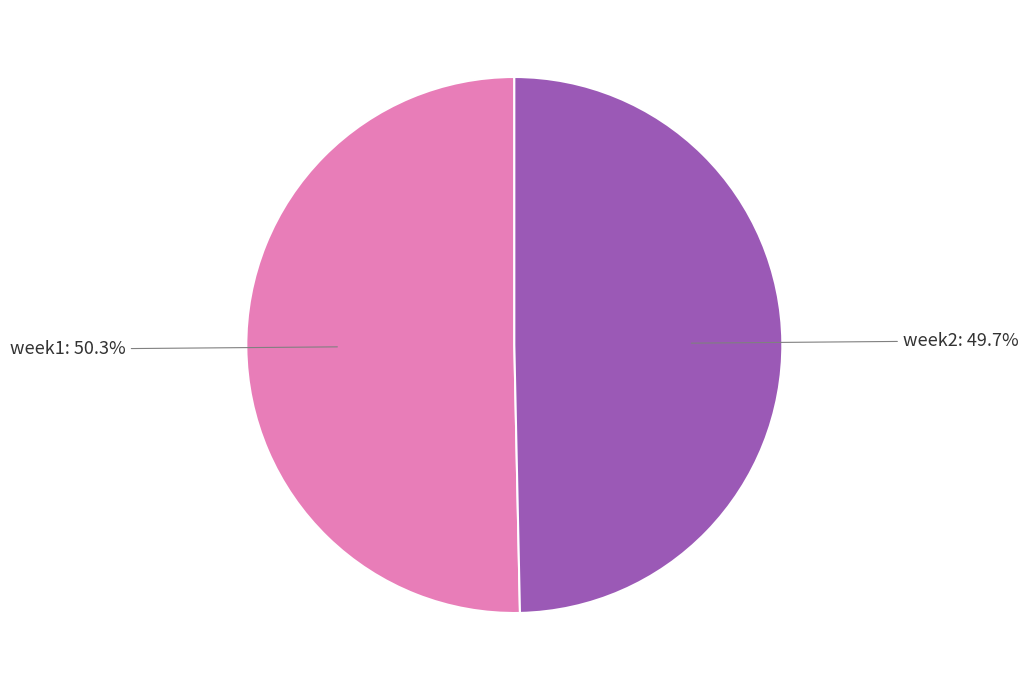

Is there a majority slice in this chart?

Yes